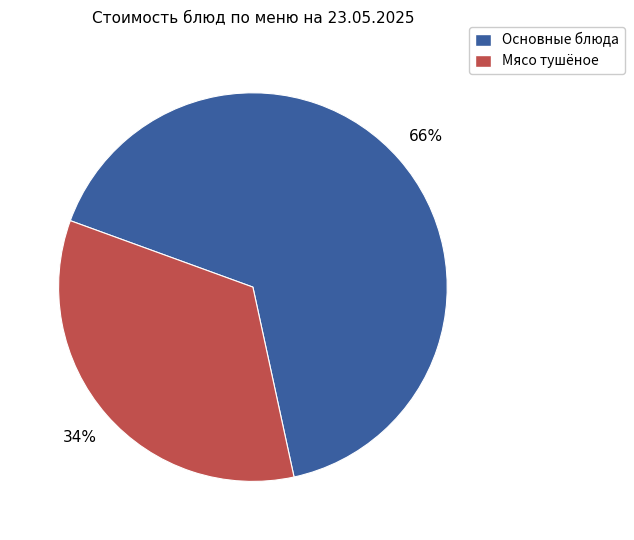

How many segments does this pie chart have?

2